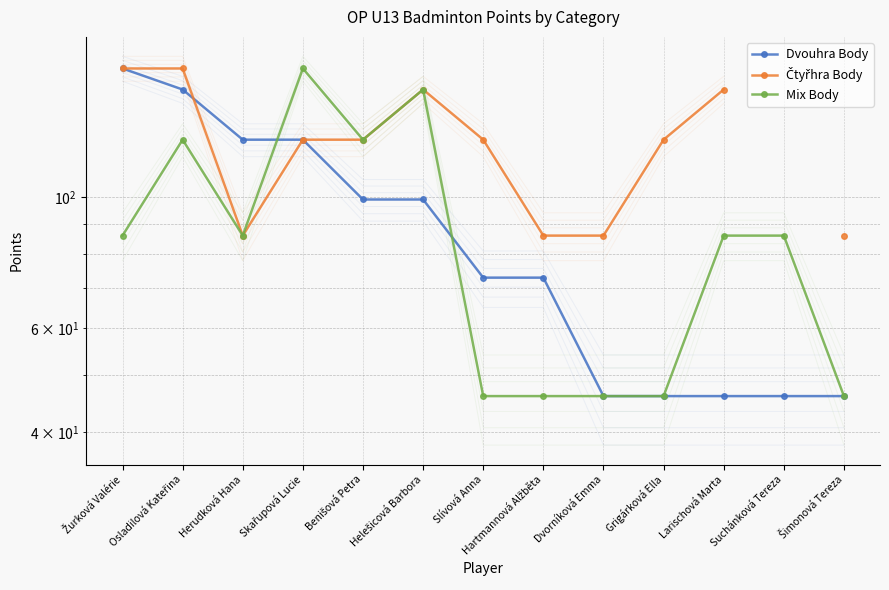

What position from the right is Slívová Anna?

7